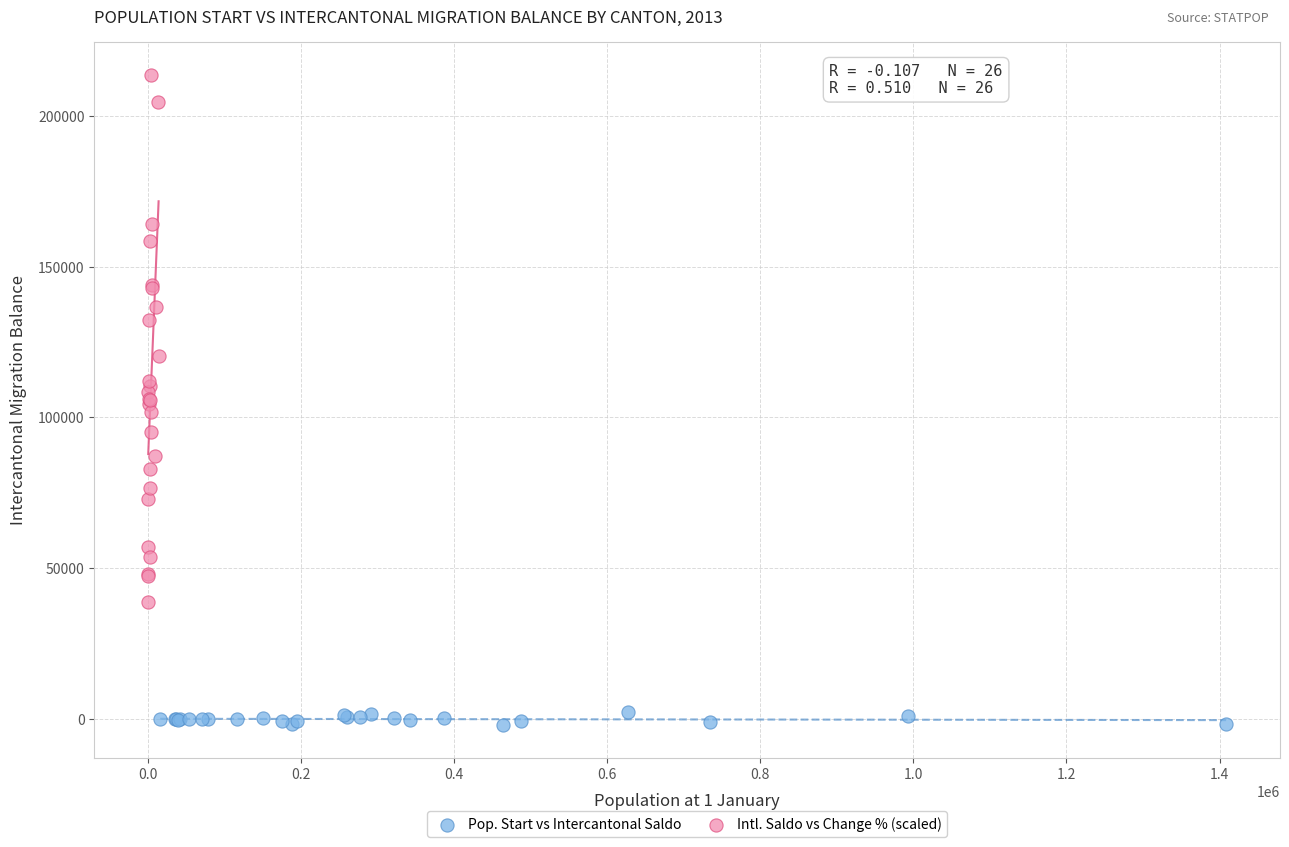

Which series reaches the minimum Y coordinate?

Pop. Start vs Intercantonal Saldo